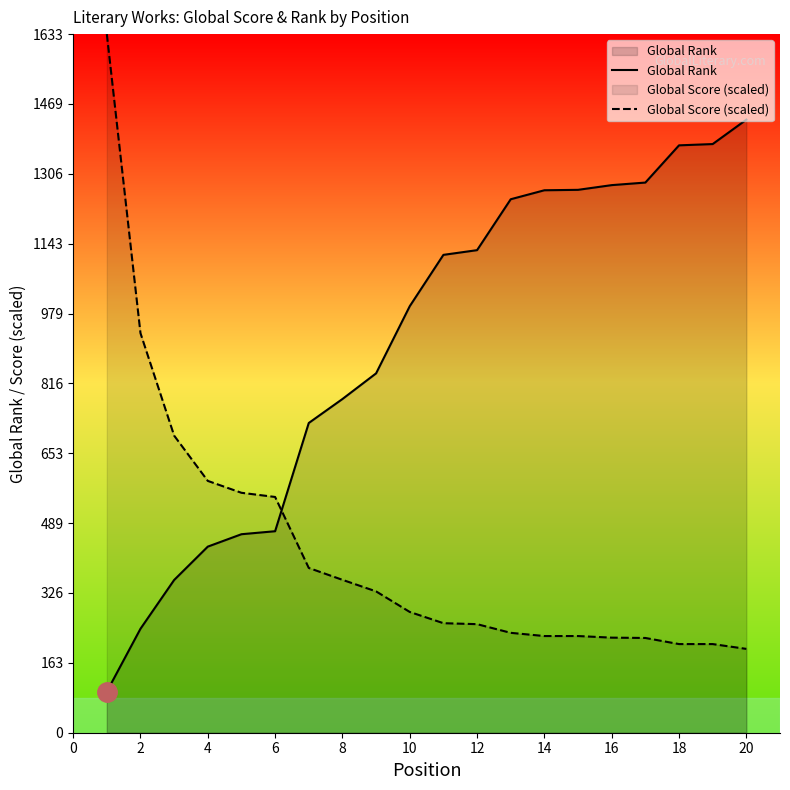

Rank the series by their maximum value, from highest to lowest.

Global Score (scaled), Global Rank